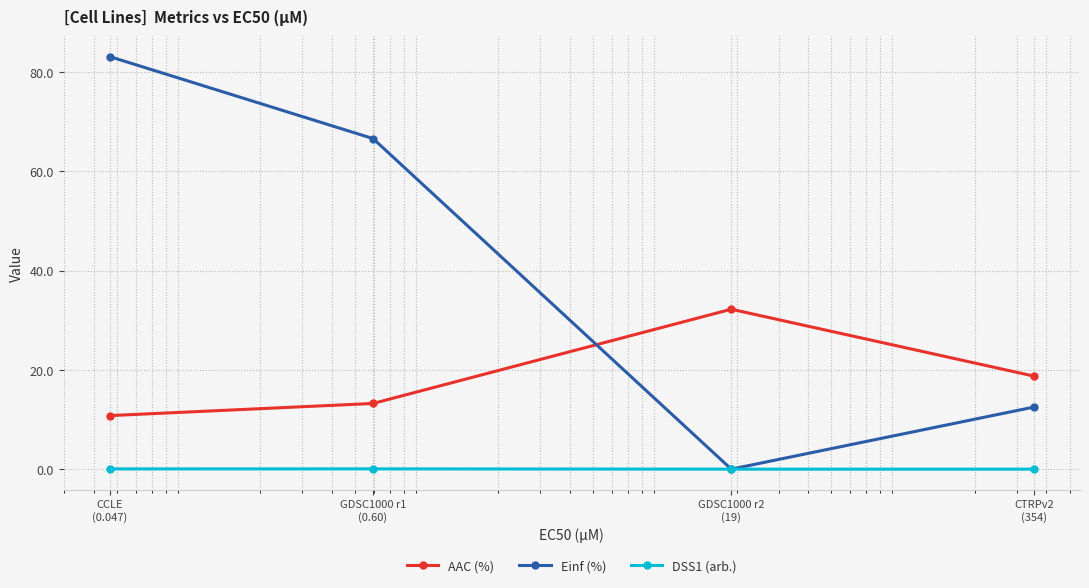

True or false: AAC (%) and DSS1 (arb.) intersect in this chart.

False